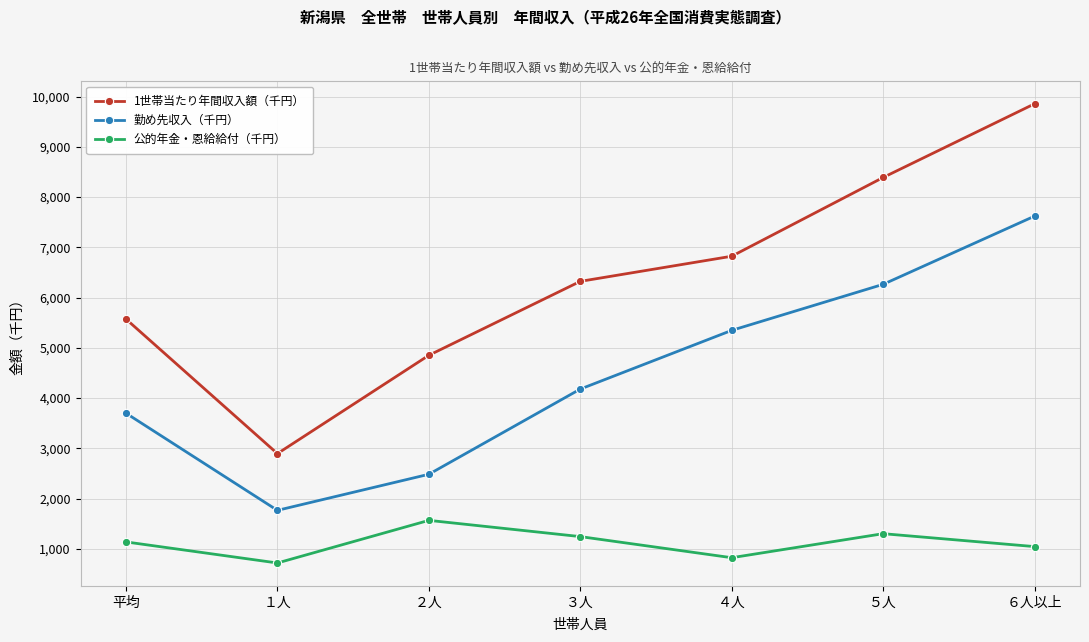

Rank the series by their maximum value, from highest to lowest.

1世帯当たり年間収入額（千円）, 勤め先収入（千円）, 公的年金・恩給給付（千円）